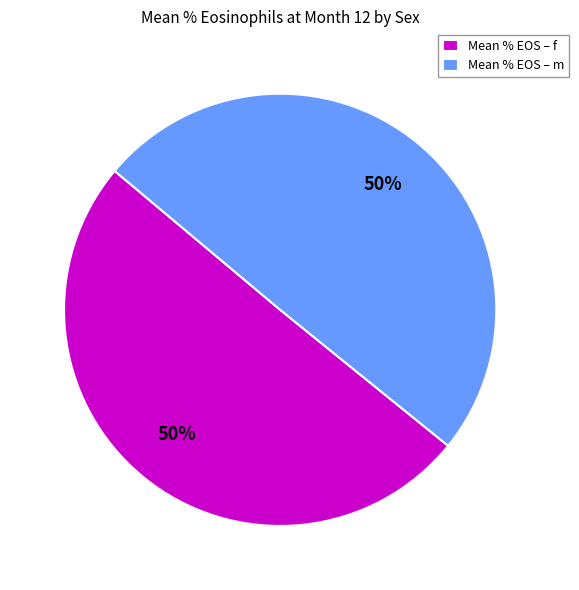

Combined, do Mean % EOS – f and Mean % EOS – m account for over 50%?

Yes